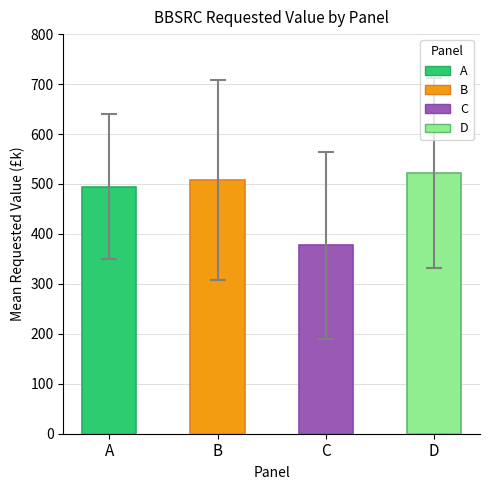

What value does the data have at C?

376.8